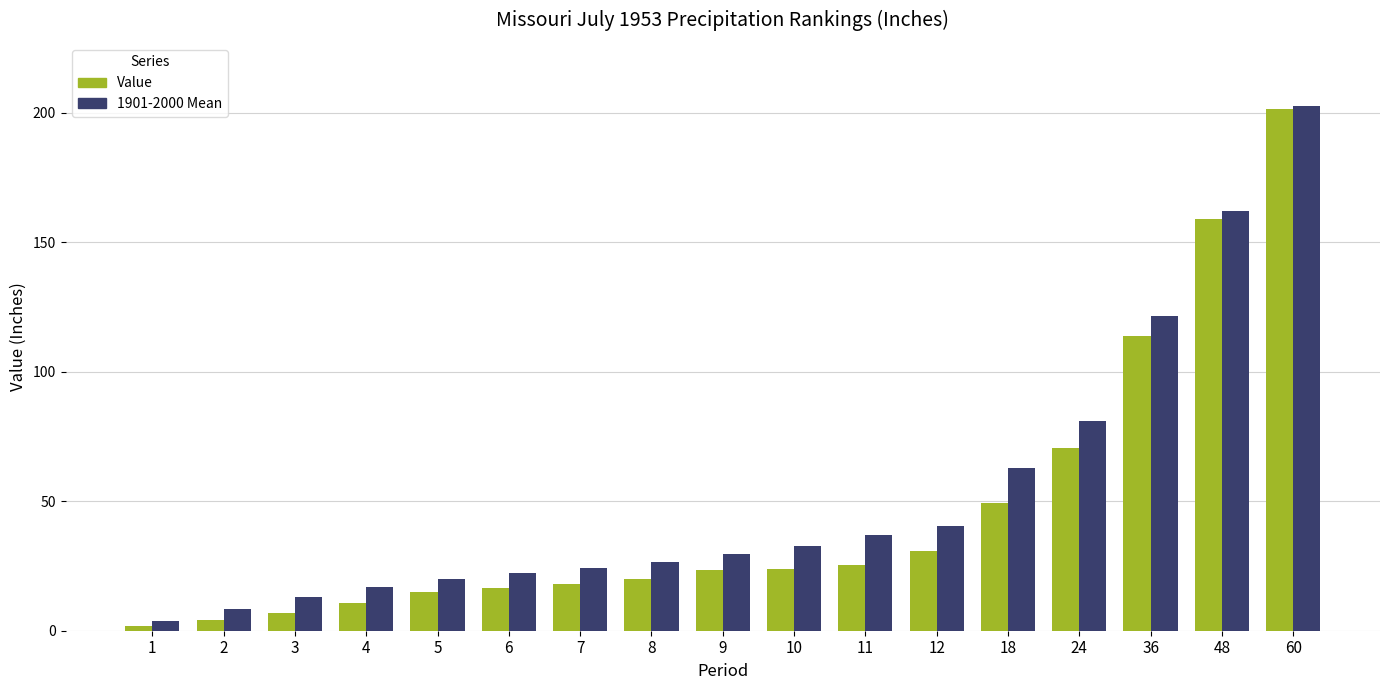

At which category is the sum across all series the highest?

60